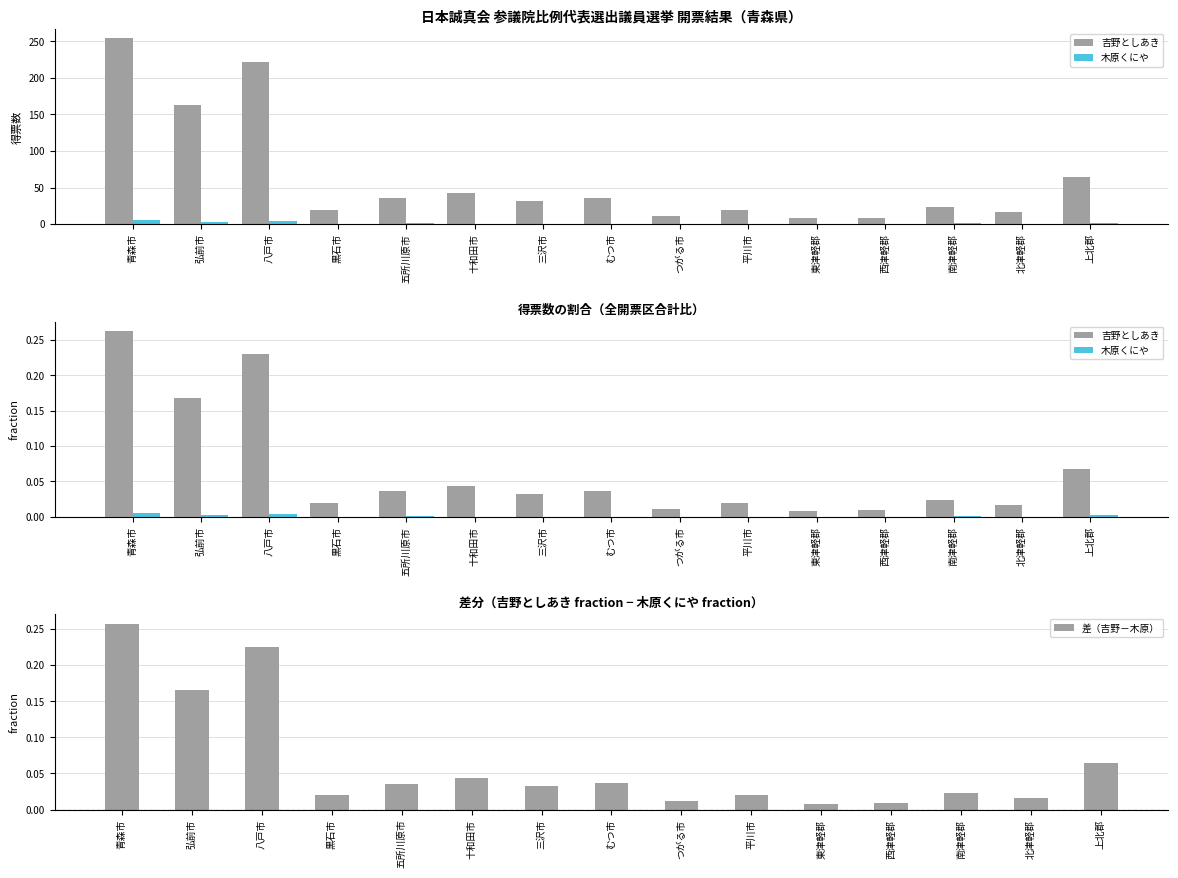

The value of 吉野としあき at 青森市 is 0.3. True or false?

True